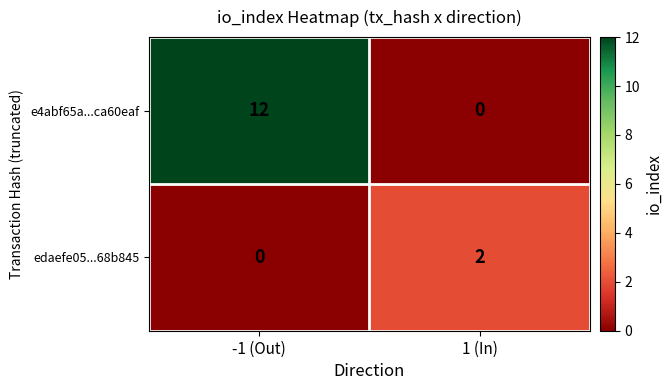

At which category is the sum across all series the highest?

-1 (Out)